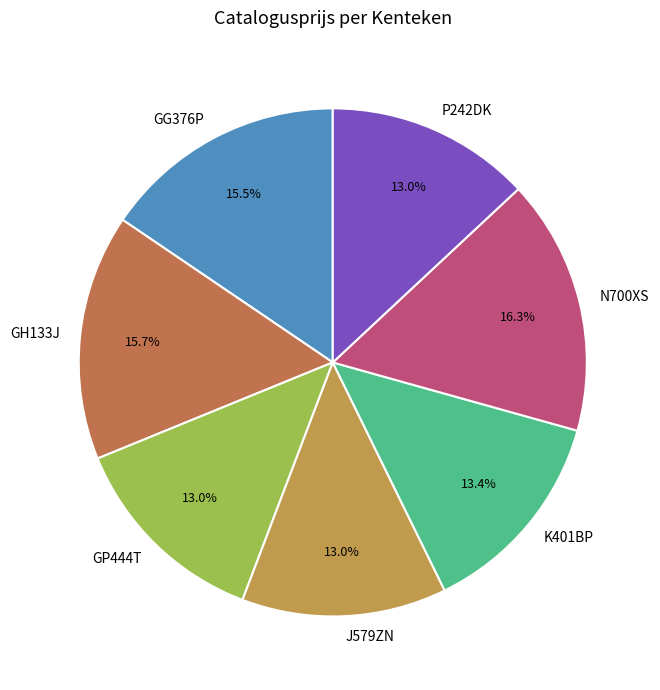

To the nearest percent, what is the difference between the largest and smallest slice percentages?

3%